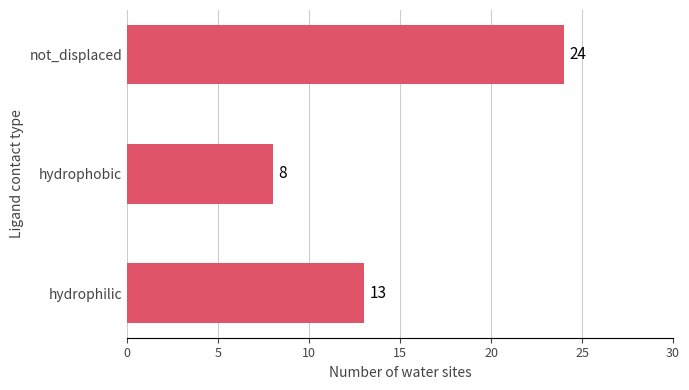

Reading bottom to top, list all the values displayed in this chart.

hydrophilic=13	hydrophobic=8	not_displaced=24